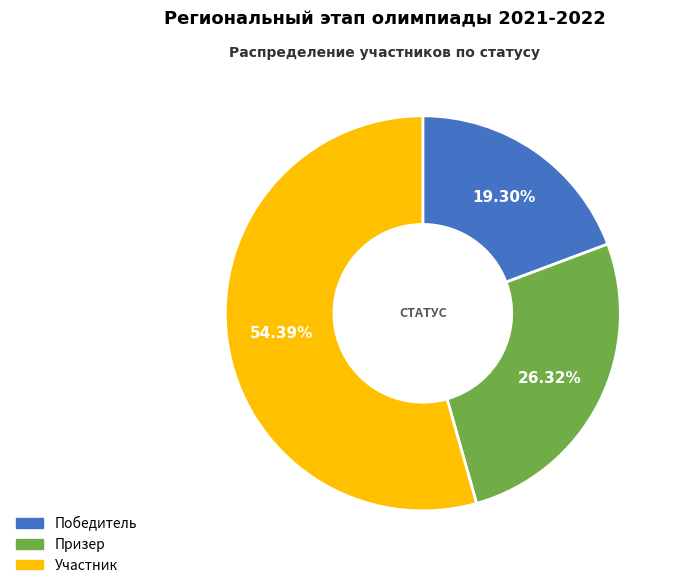

True or false: Победитель accounts for 19% of the total.

True